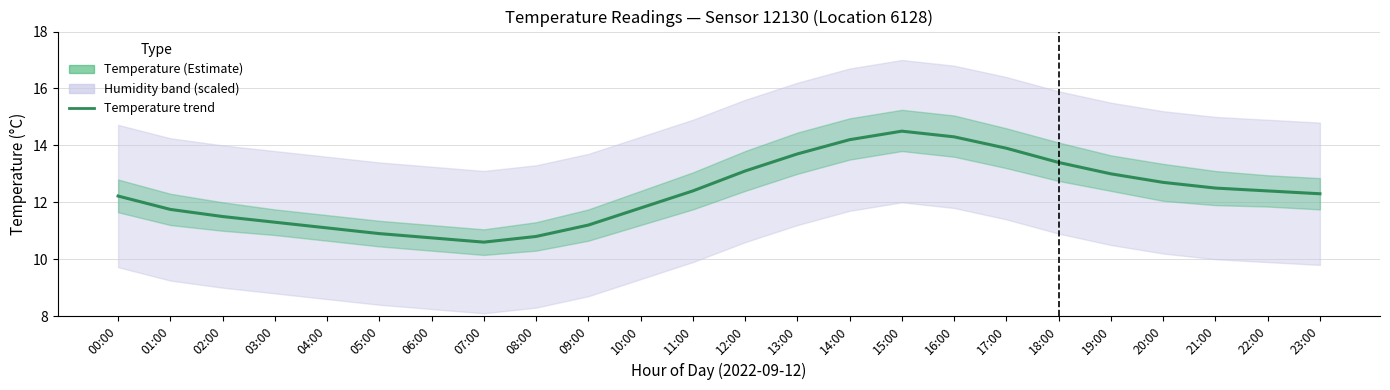

Reading left to right, list all the values displayed in this chart.

00:00=12.2	01:00=11.8	02:00=11.5	03:00=11.3	04:00=11.1	05:00=10.9	06:00=10.8	07:00=10.6	08:00=10.8	09:00=11.2	10:00=11.8	11:00=12.4	12:00=13.1	13:00=13.7	14:00=14.2	15:00=14.5	16:00=14.3	17:00=13.9	18:00=13.4	19:00=13.0	20:00=12.7	21:00=12.5	22:00=12.4	23:00=12.3